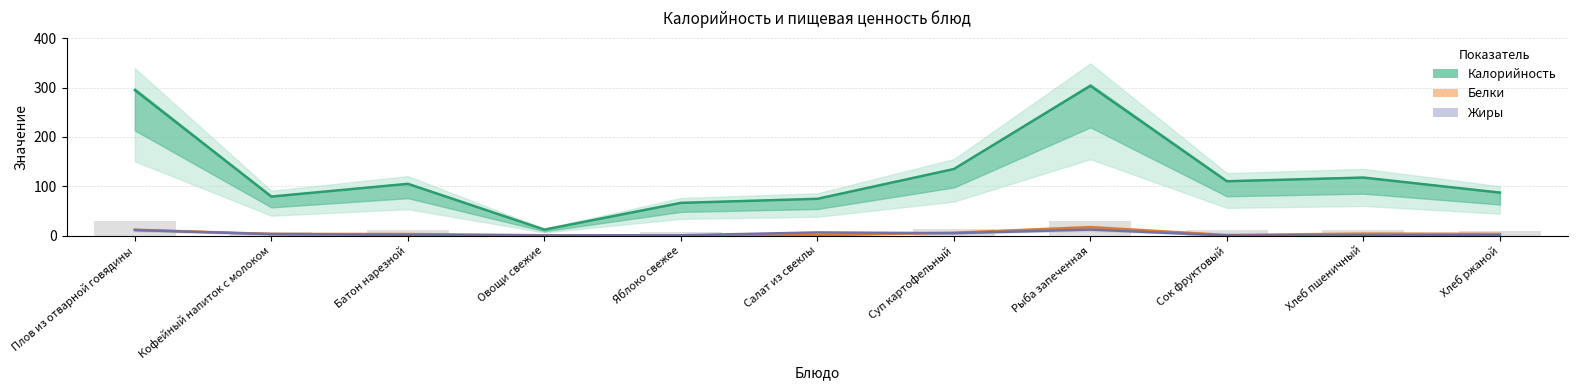

Between Рыба запеченная and Кофейный напиток с молоком, which is larger?

Рыба запеченная